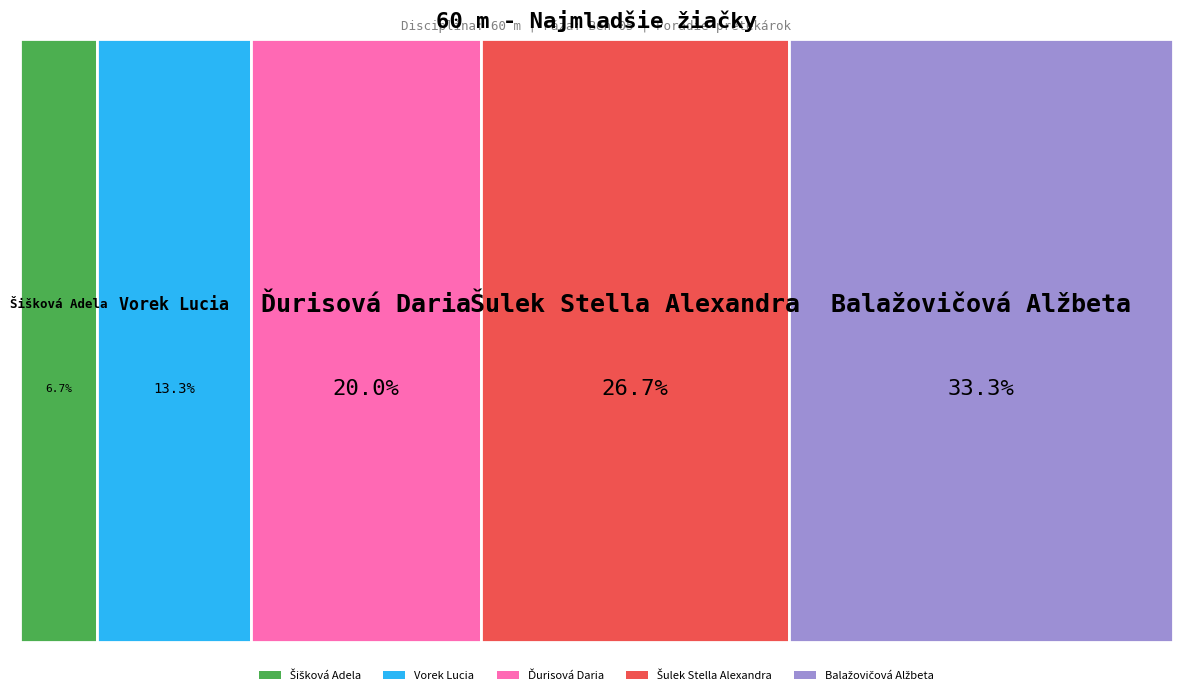

Do Šulek Stella Alexandra and Balažovičová Alžbeta together represent more than half of the pie?

Yes